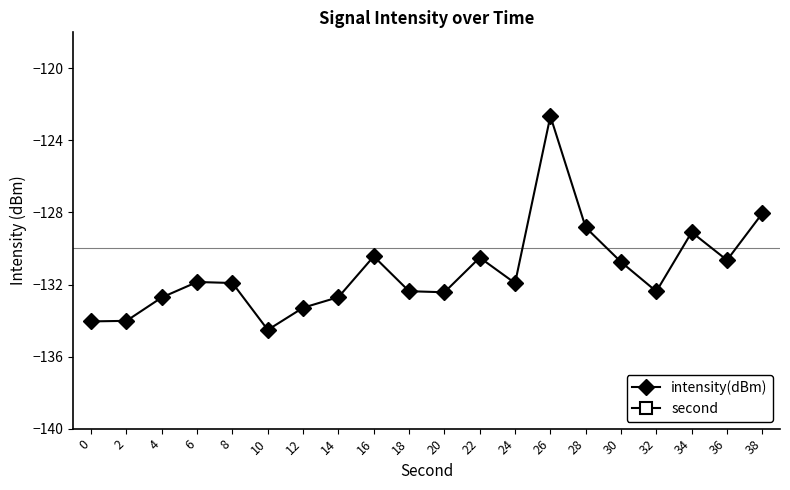

Reading left to right, list all the values displayed in this chart.

intensity(dBm): -134.0	-134.0	-132.7	-131.9	-131.9	-134.5	-133.3	-132.7	-130.4	-132.4	-132.4	-130.5	-131.9	-122.7	-128.8	-130.7	-132.4	-129.1	-130.6	-128.0
second: 0.0	2.0	4.0	6.0	8.0	10.0	12.0	14.0	16.0	18.0	20.0	22.0	24.0	26.0	28.0	30.0	32.0	34.0	36.0	38.0